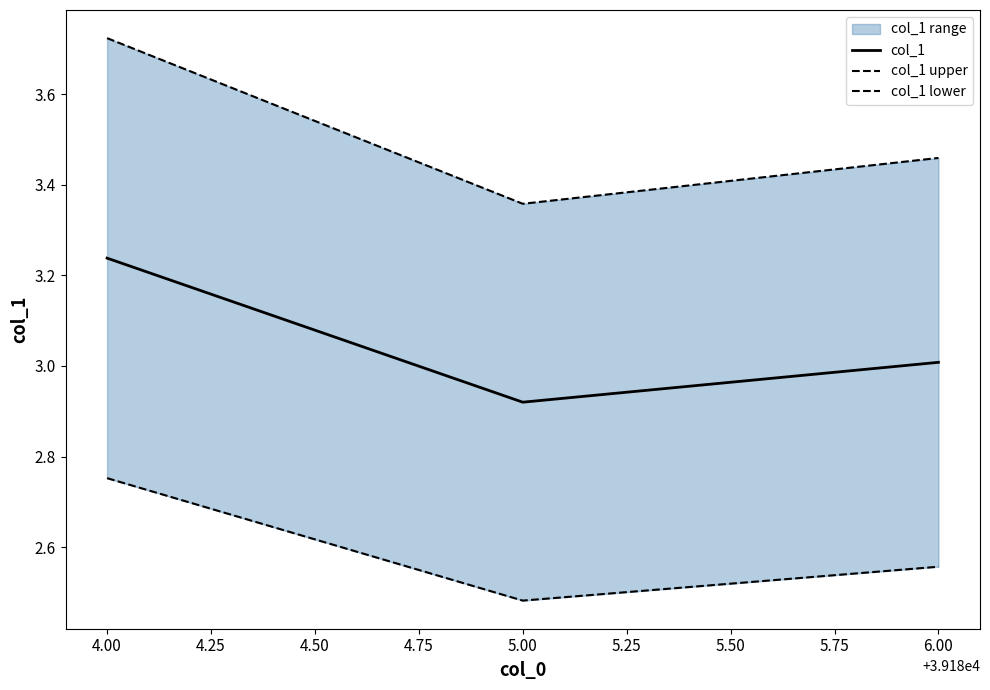

List the labels in order of col_1 value, largest first.

4.00, 6.00, 5.00